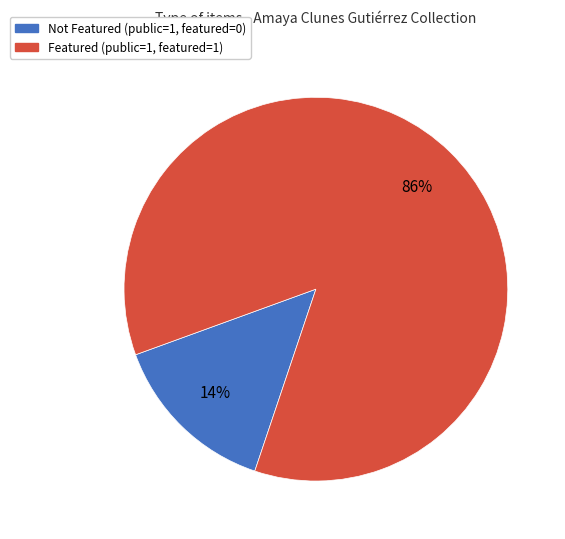

To the nearest percent, what is the average slice percentage?

50%